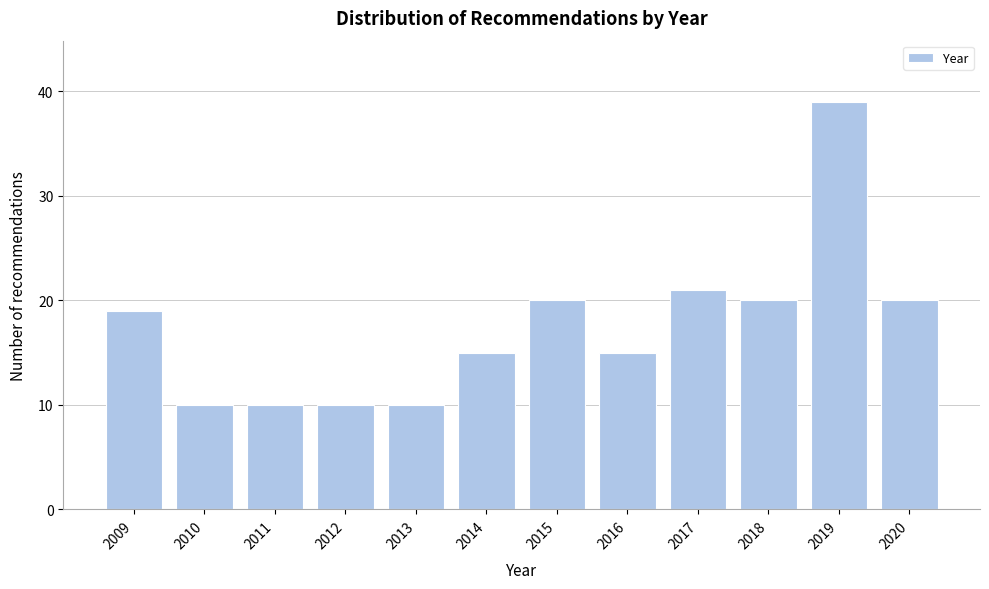

Reading left to right, what are all the values shown in this chart?

2009=19	2010=10	2011=10	2012=10	2013=10	2014=15	2015=20	2016=15	2017=21	2018=20	2019=39	2020=20